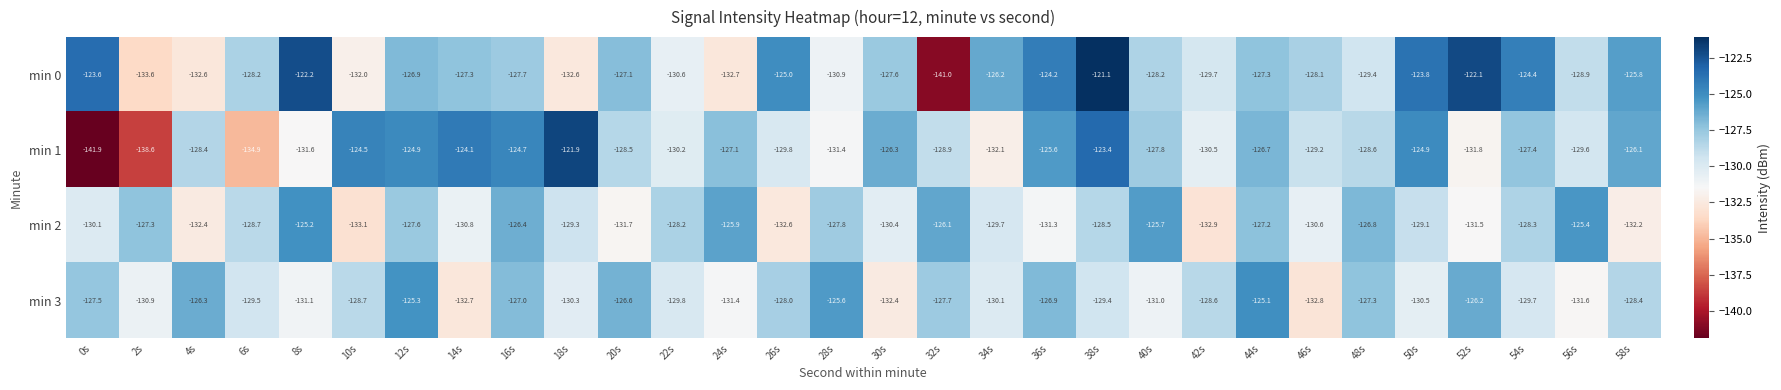

Is it true that min 0 equals -212.7 at 10s?

False